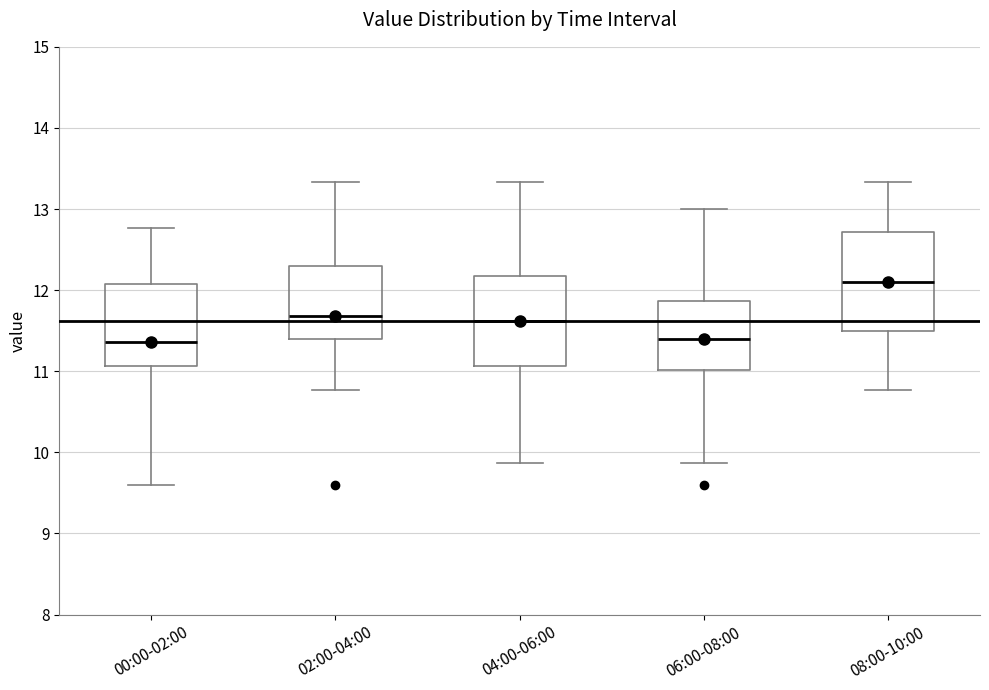

Reading left to right, read every box against the y-axis: the position of its median line, the range the box covers, and the ends of its whiskers. The values are not printed on the chart, so give them approximately, as read against the axis.

00:00-02:00: median 11.4, box 11.1 to 12.1, whiskers 9.6 to 12.8
02:00-04:00: median 11.7, box 11.4 to 12.3, whiskers 10.8 to 13.3
04:00-06:00: median 11.6, box 11.1 to 12.2, whiskers 9.9 to 13.3
06:00-08:00: median 11.4, box 11.0 to 11.9, whiskers 9.9 to 13.0
08:00-10:00: median 12.1, box 11.5 to 12.7, whiskers 10.8 to 13.3